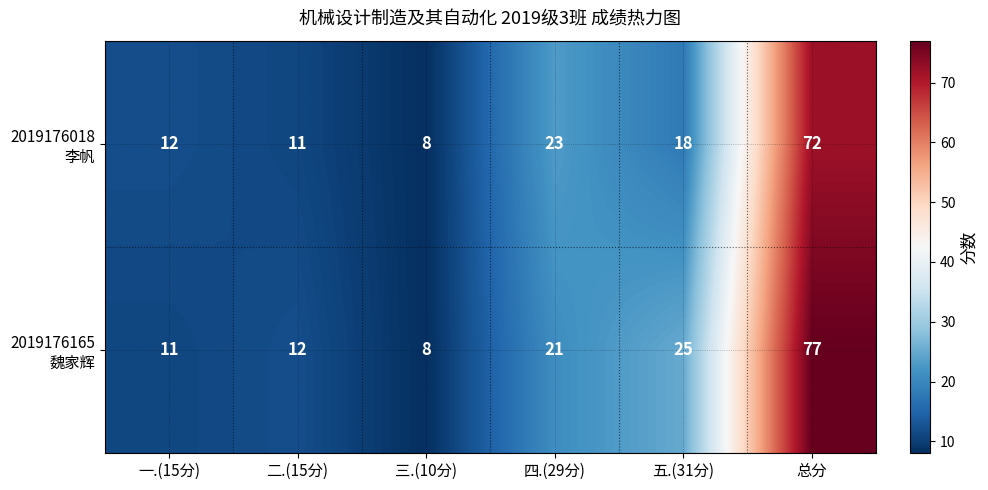

Count the number of categories in the chart.

6